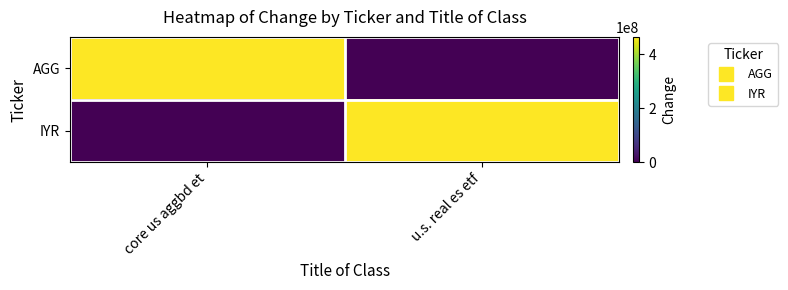

Rank the series by their maximum value, from highest to lowest.

IYR, AGG